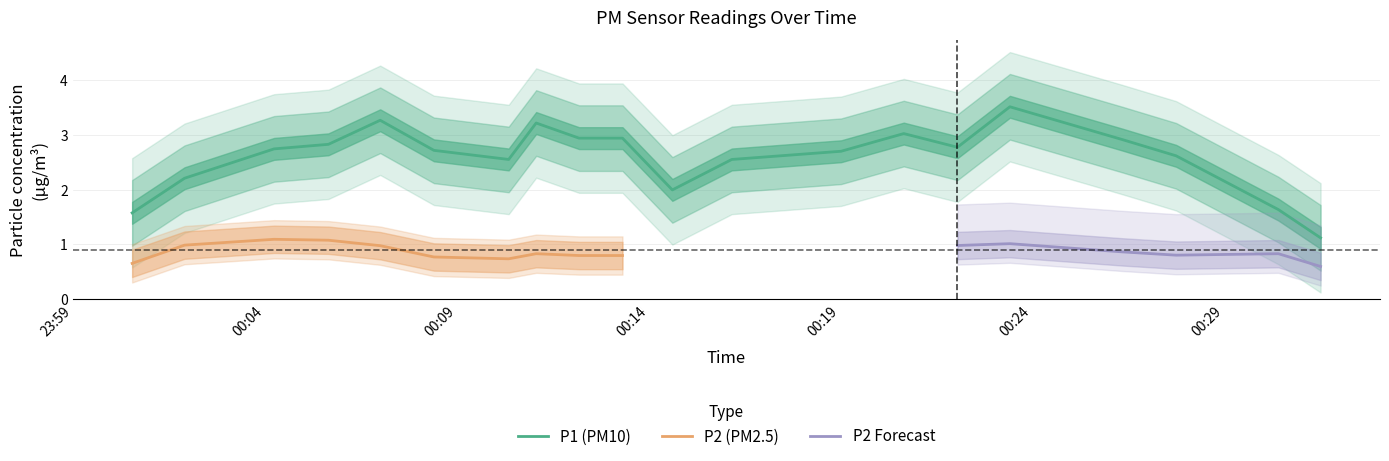

What is the sum of all P1 values?

53.2